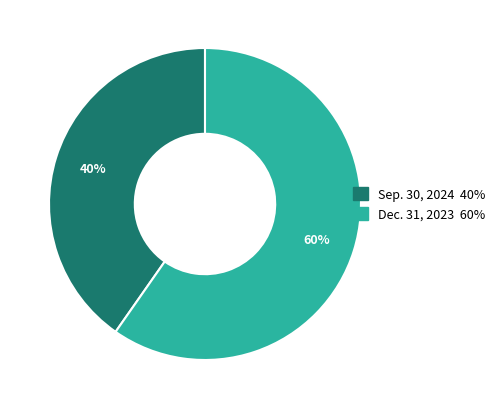

Combined, do Dec. 31, 2023 and Sep. 30, 2024 account for over 50%?

Yes